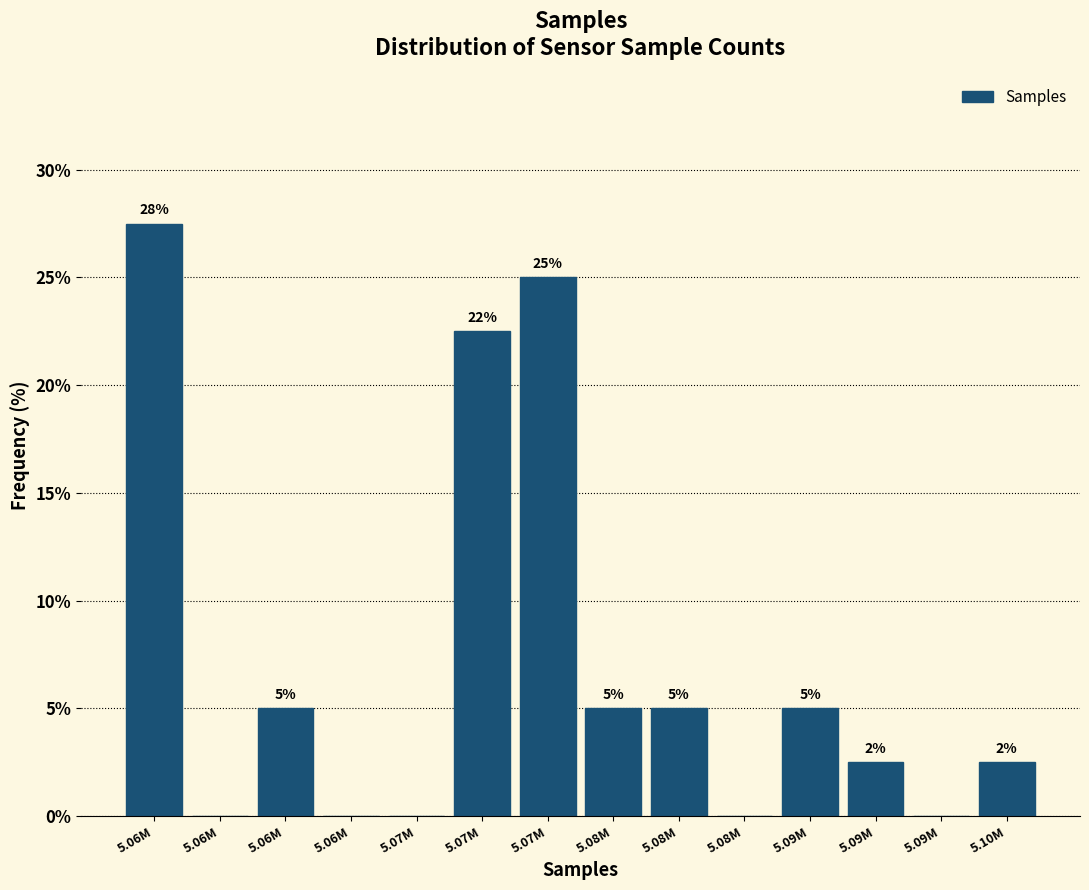

How many data points does each series have?

14